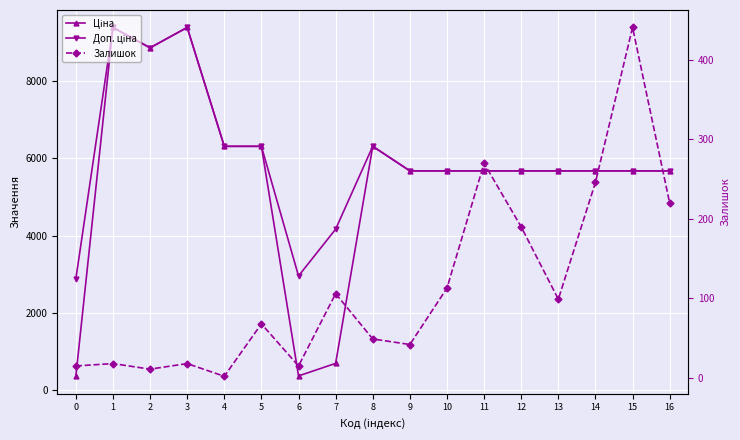

True or false: Доп. ціна has more than 1 points higher than both neighbors.

True